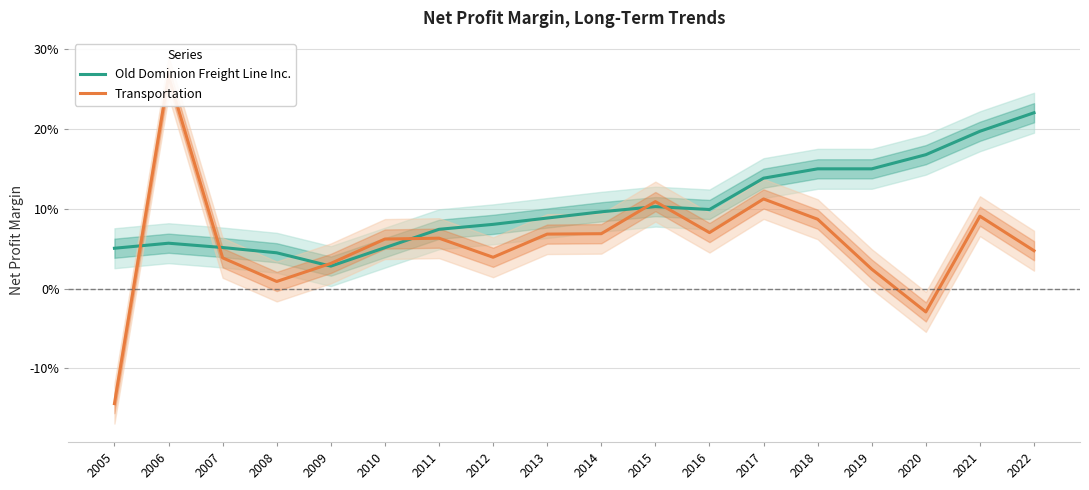

At which label is Transportation closest to 0?

2008